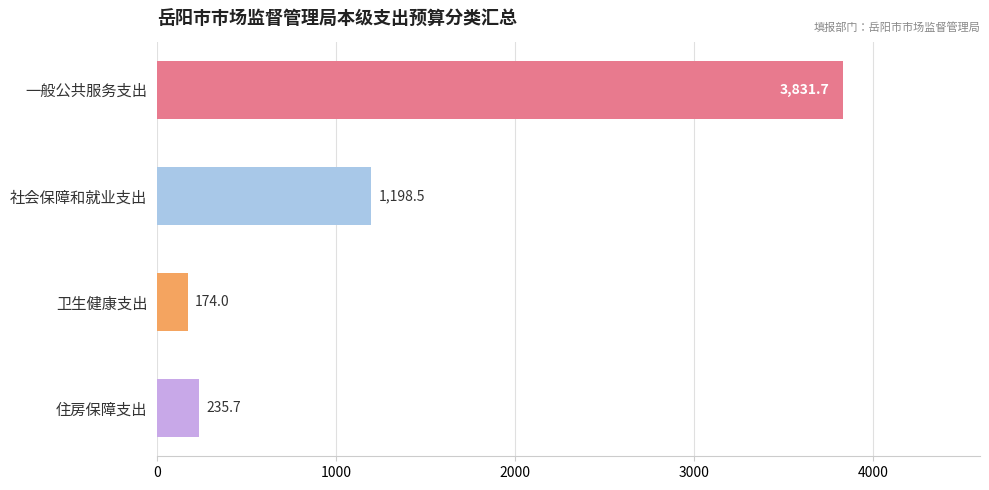

What is the difference between the second highest and minimum values?

1024.5